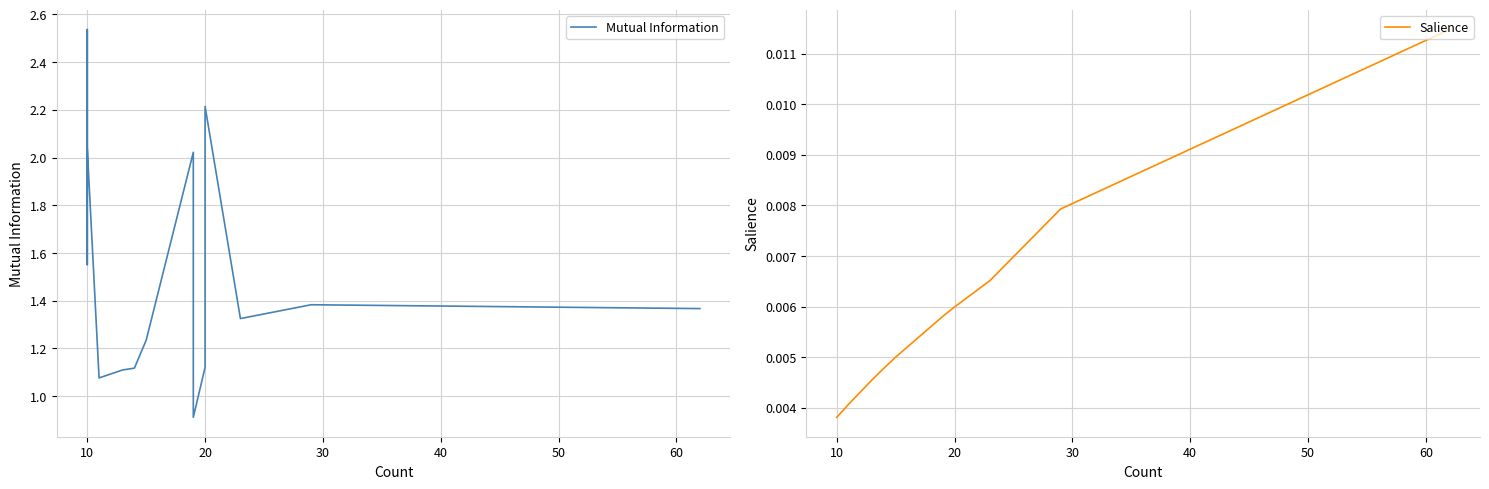

The Salience series shows 0.0 at 10. True or false?

True